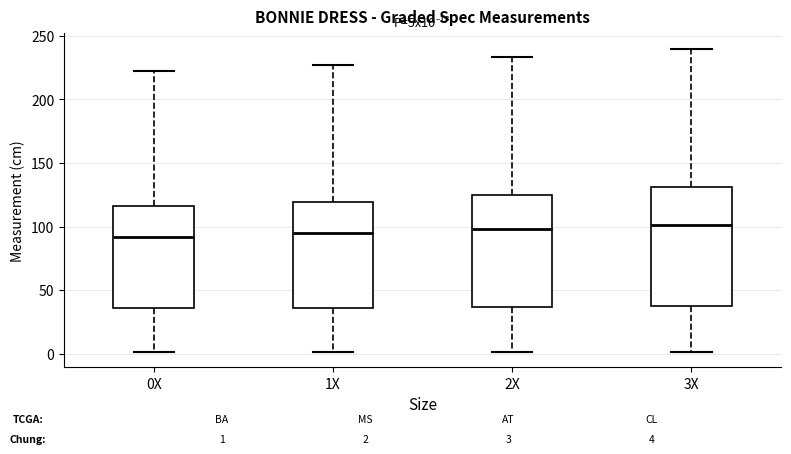

Comparing the boxes themselves (not the whiskers), which one is the tallest?

3X